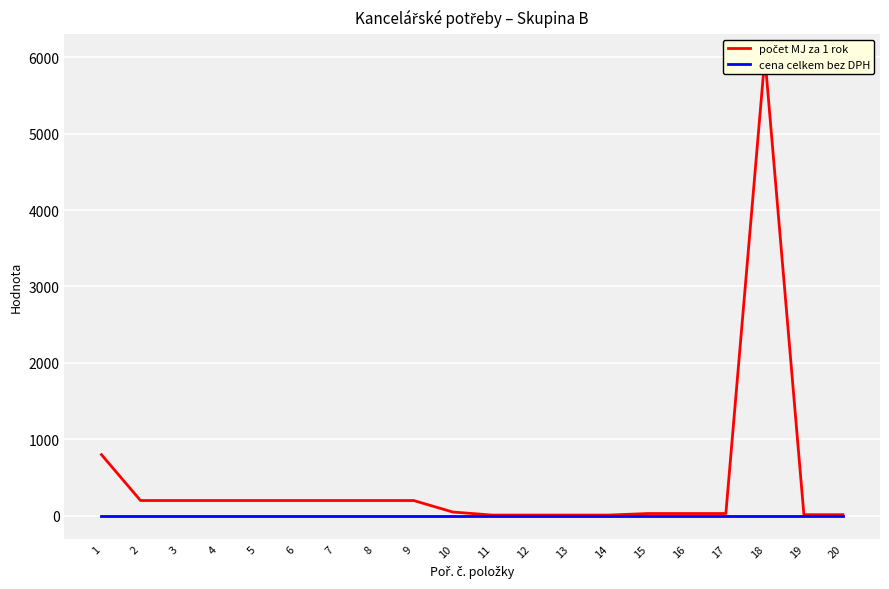

What are all the series names shown in the legend?

počet MJ za 1 rok, cena celkem bez DPH